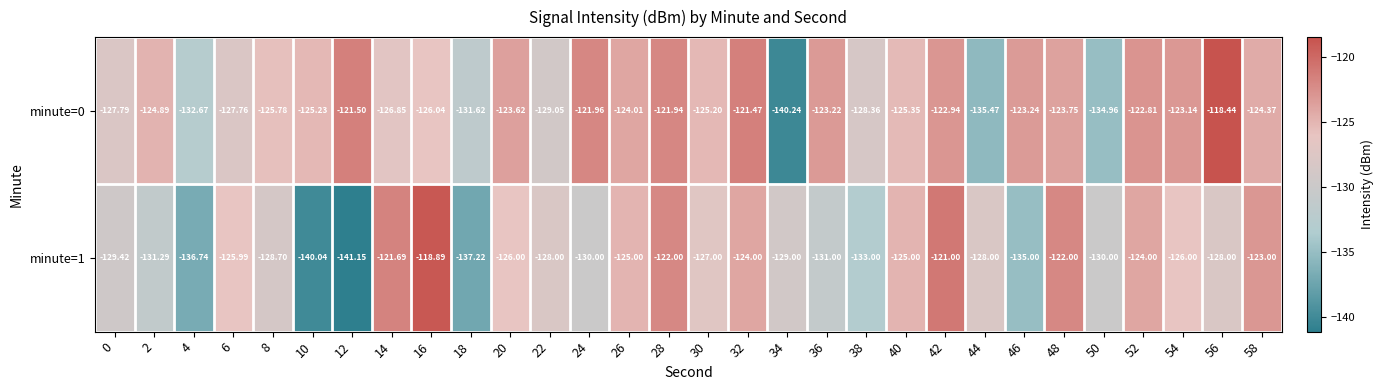

Is the value of minute=0 at 48 greater than the value of minute=1 at 54?

Yes